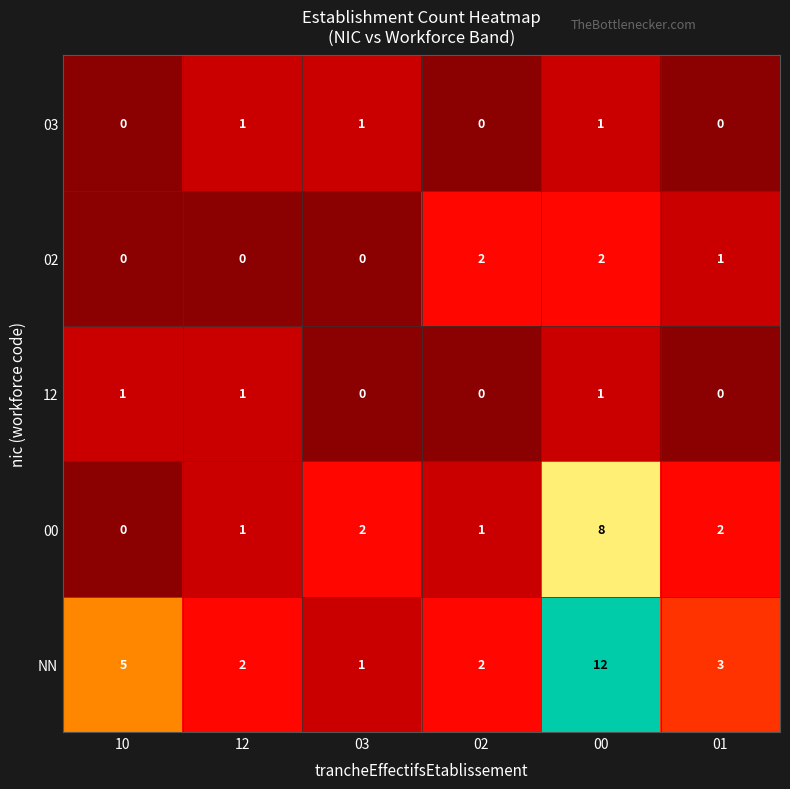

Reading left to right, what are all the values shown in this chart?

03: 0	1	1	0	1	0
02: 0	0	0	2	2	1
12: 1	1	0	0	1	0
00: 0	1	2	1	8	2
NN: 5	2	1	2	12	3